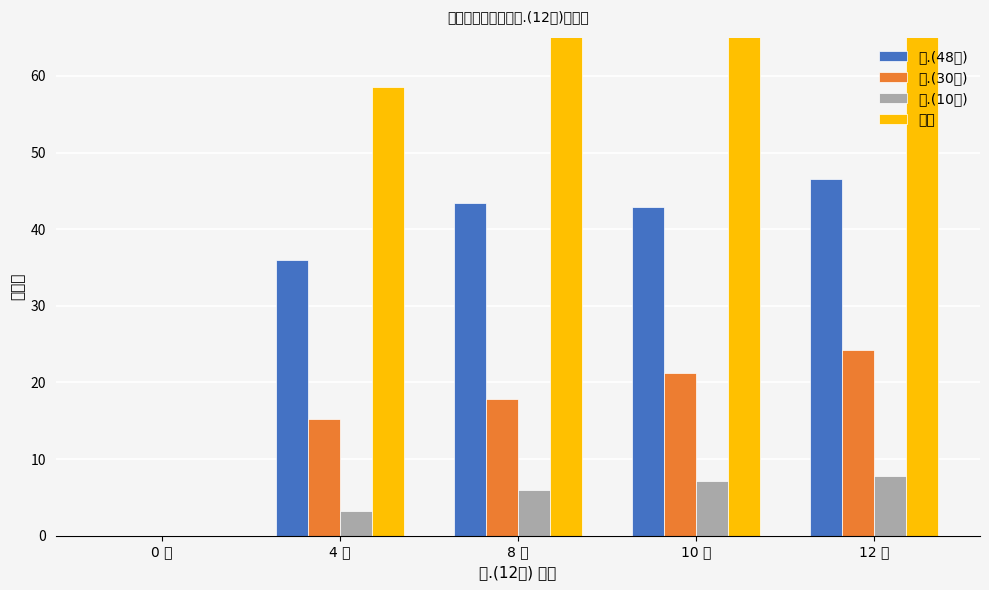

At which label does 总分 first exceed 75?

8 分